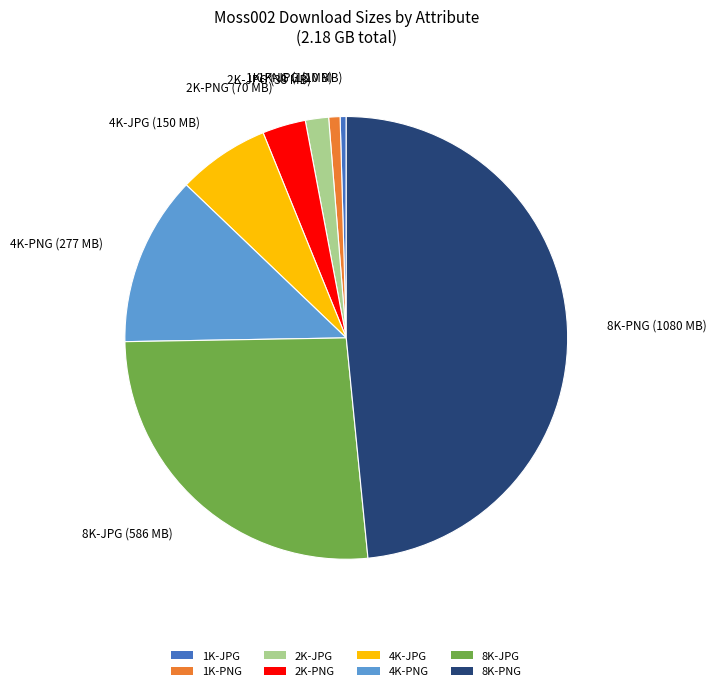

Is it true that 2K-JPG is 2% of the pie?

True